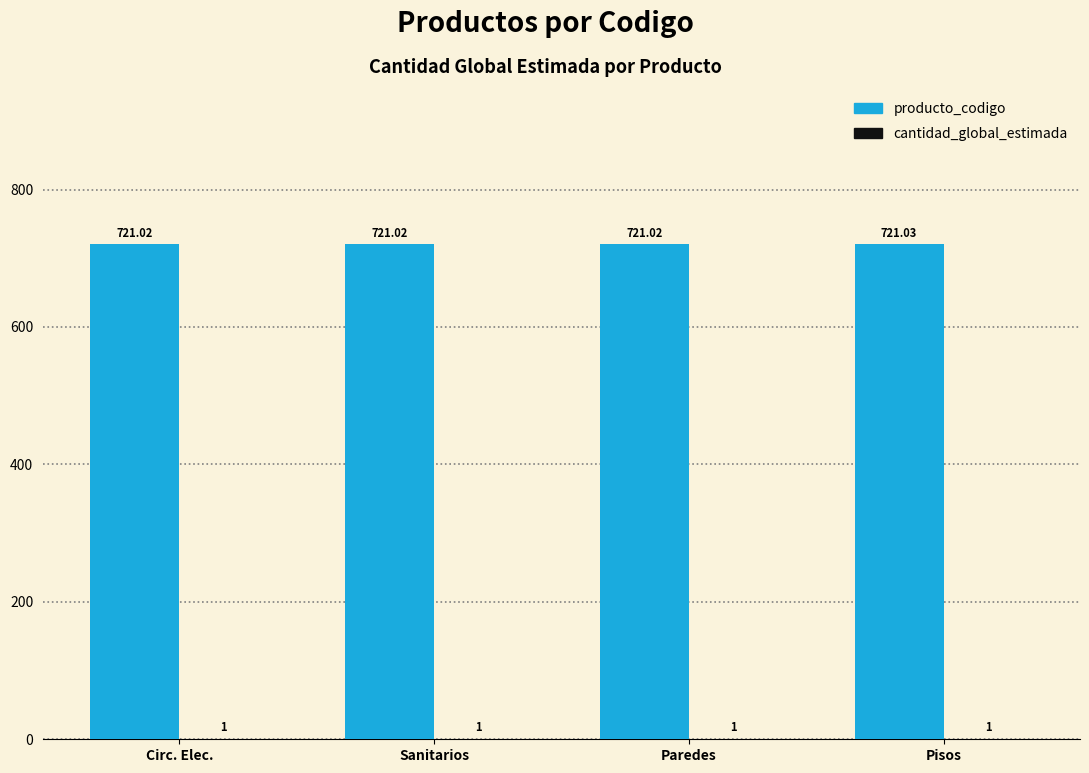

Which category has the highest value in the producto_codigo series?

Pisos